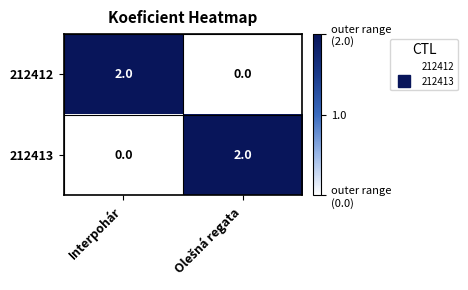

The 212412 series shows 2 at Interpohár. True or false?

True